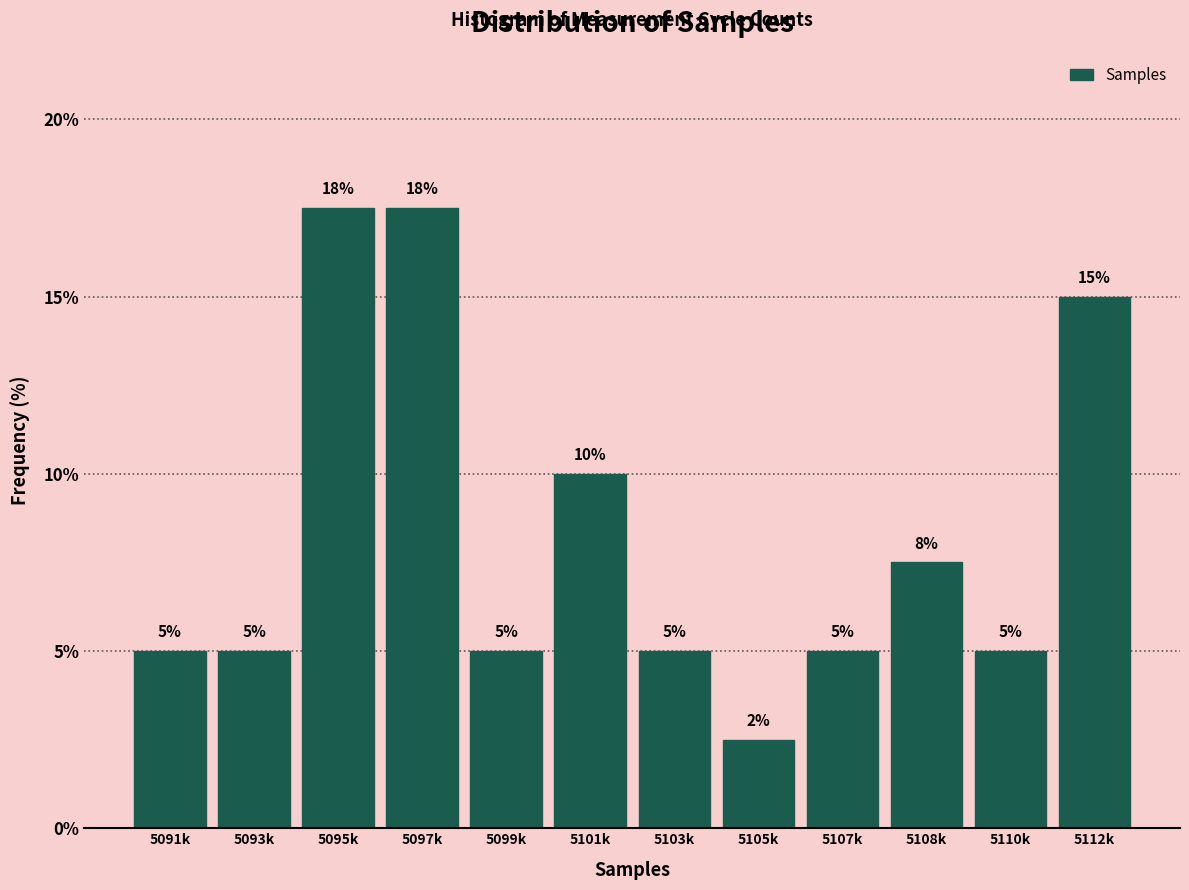

What value does the data have at 5097k?

17.5